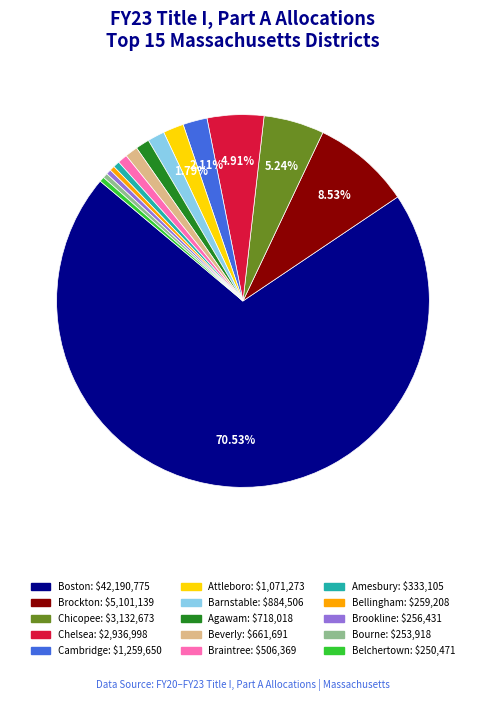

Which slice is the largest?

Boston